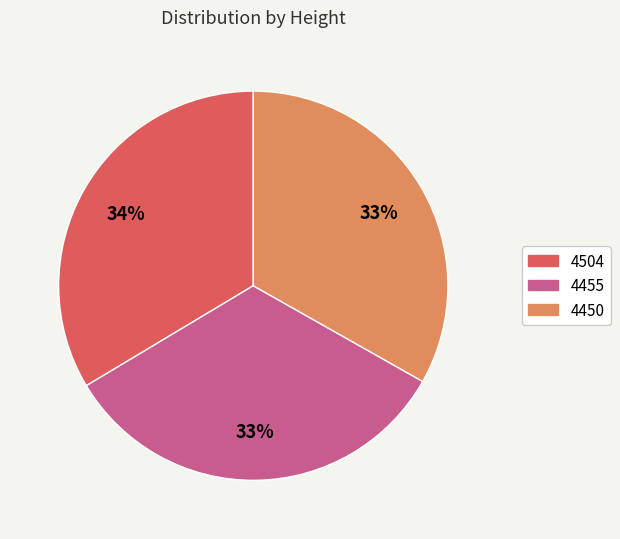

To the nearest percent, what portion does 4450 represent?

33%